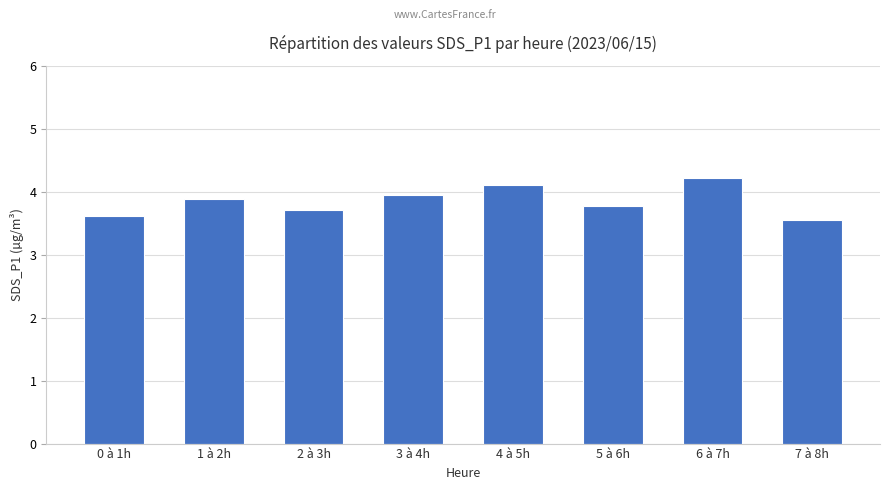

Which has a higher value, 1 à 2h or 7 à 8h?

1 à 2h